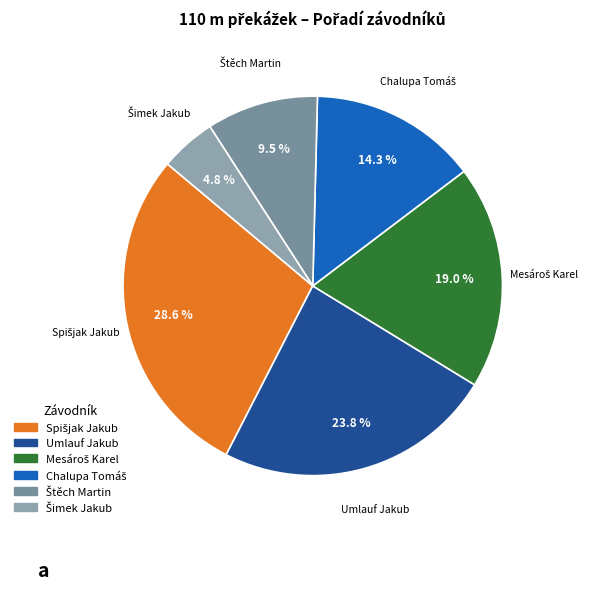

Does Umlauf Jakub account for over 50% of the chart?

No